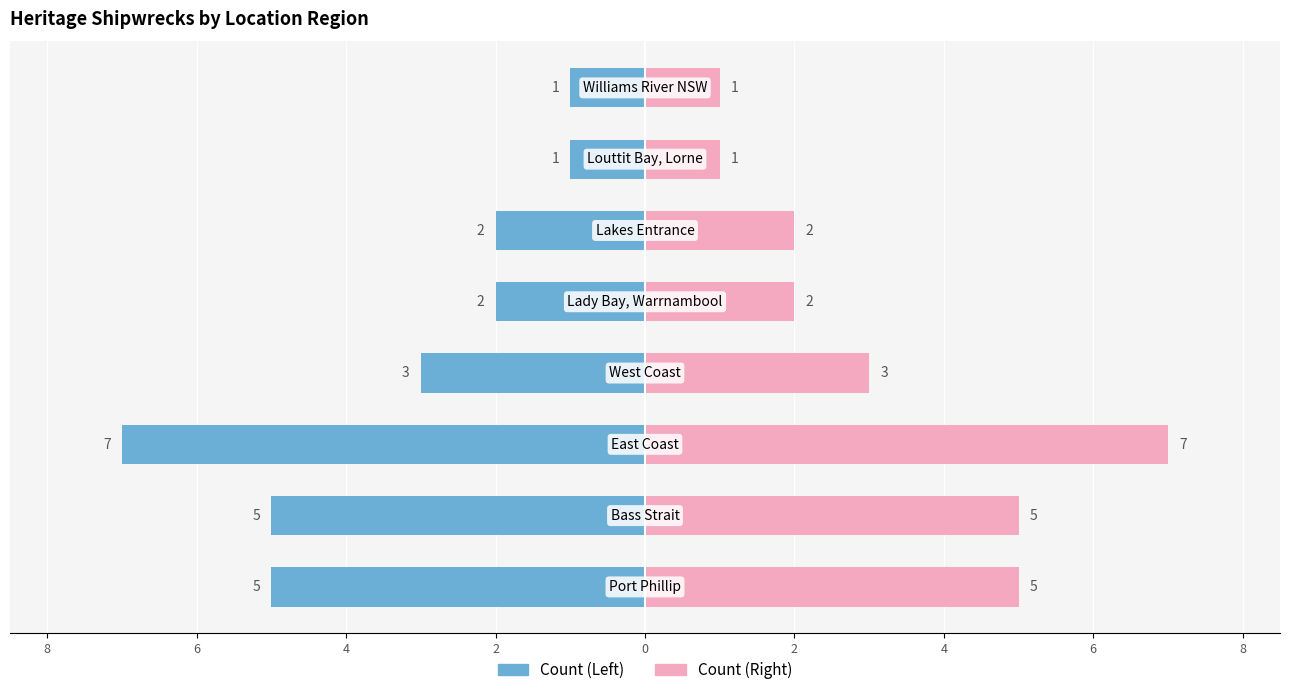

How many categories are shown in the chart?

8